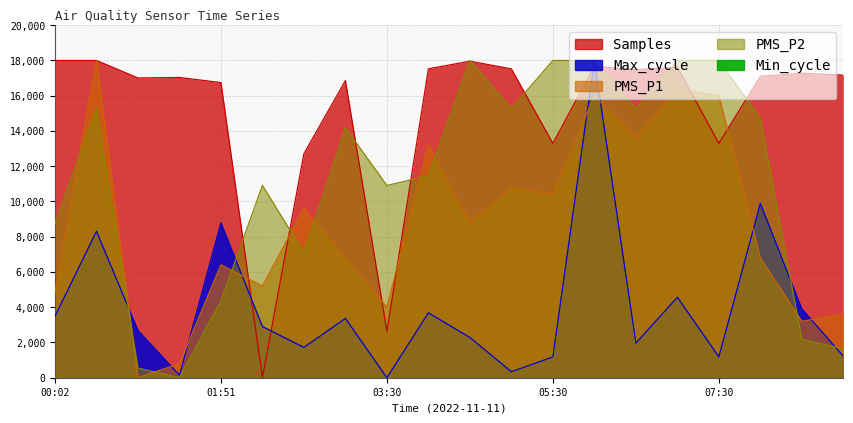

Which category has the highest value across all series?

00:25